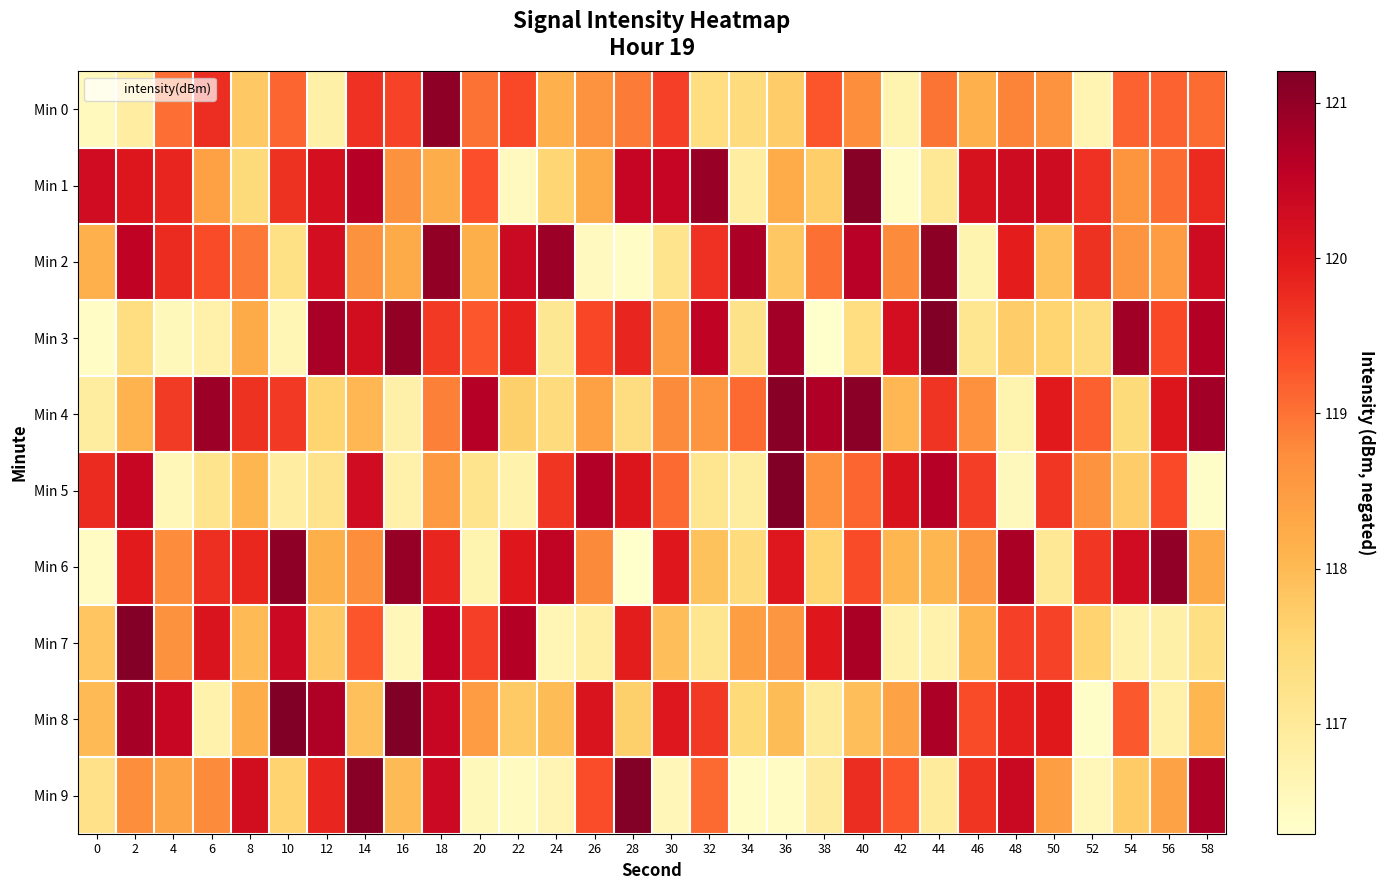

What is the difference between the highest and lowest values at 32?

3.8